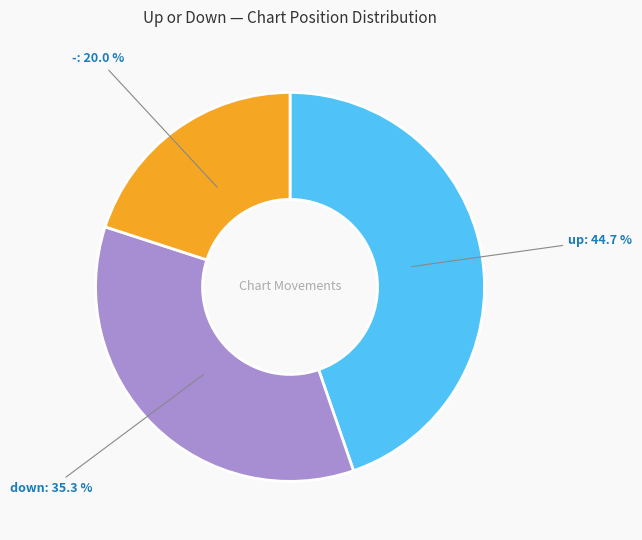

The - slice represents 20% of the pie. True or false?

True